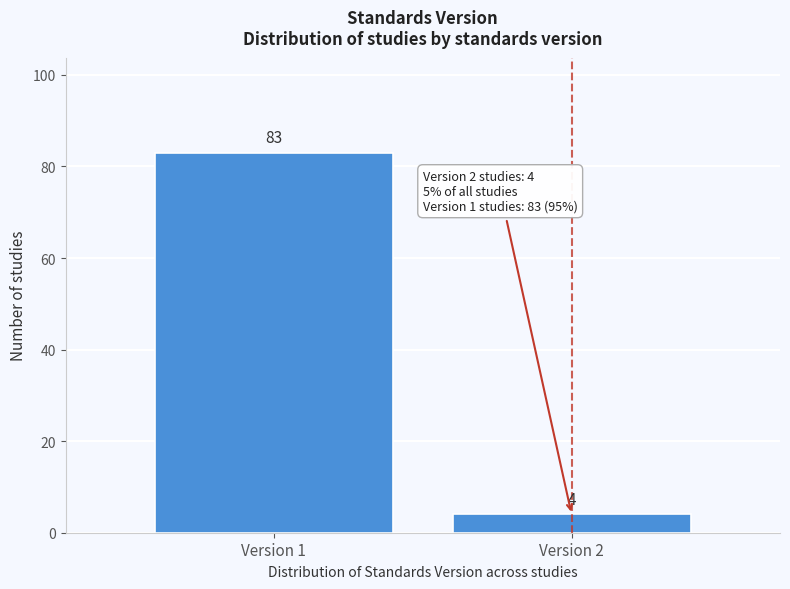

Reading left to right, what are all the values shown in this chart?

83	4